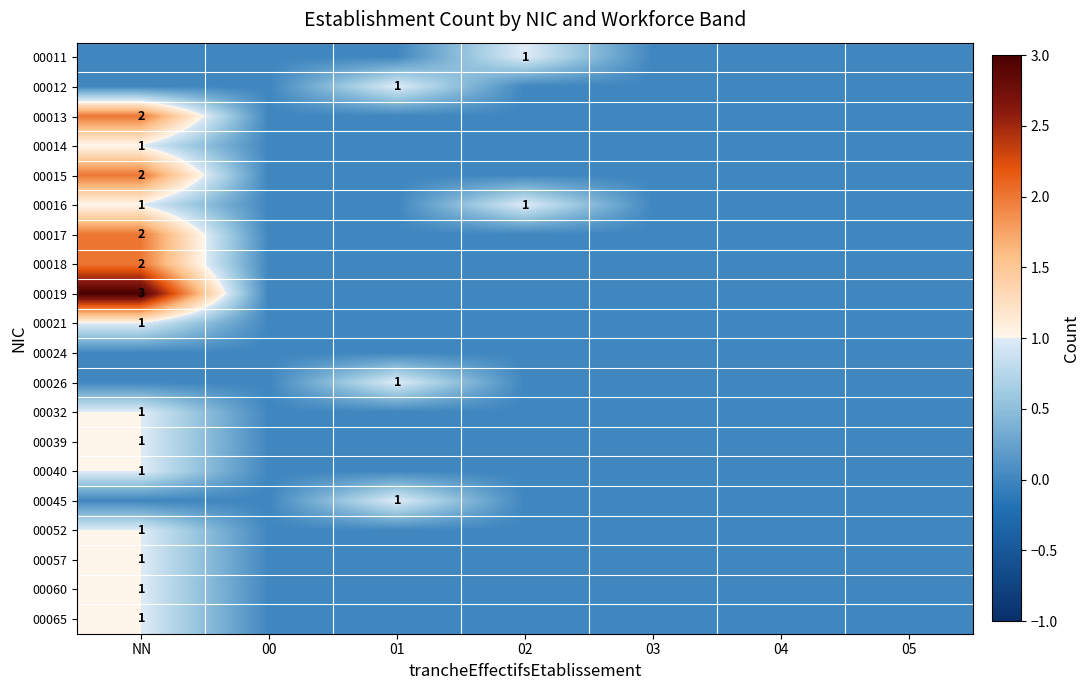

What is the total value across all series at 01?

3